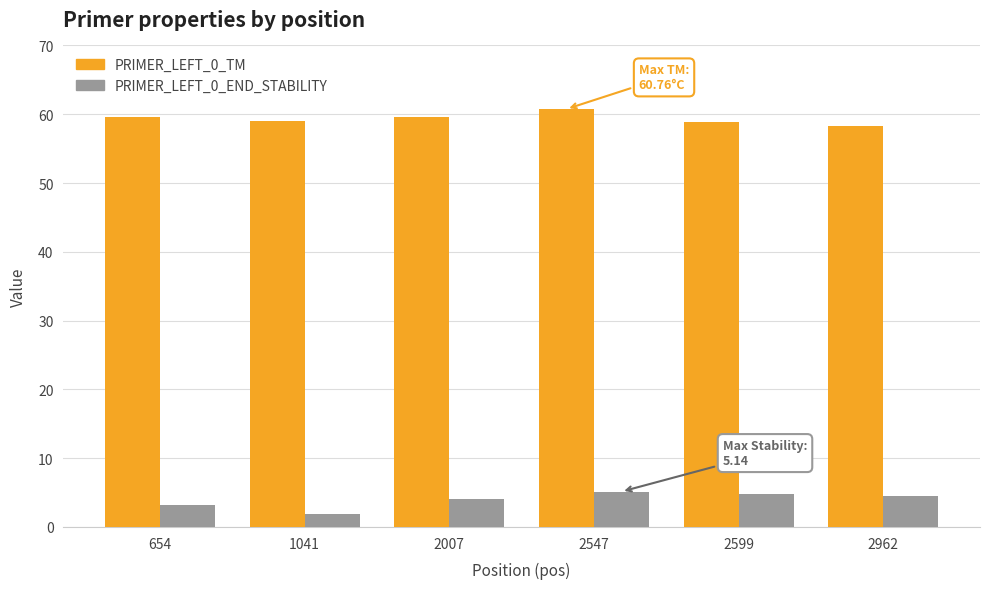

Where does the PRIMER_LEFT_0_TM series first go above 59?

654